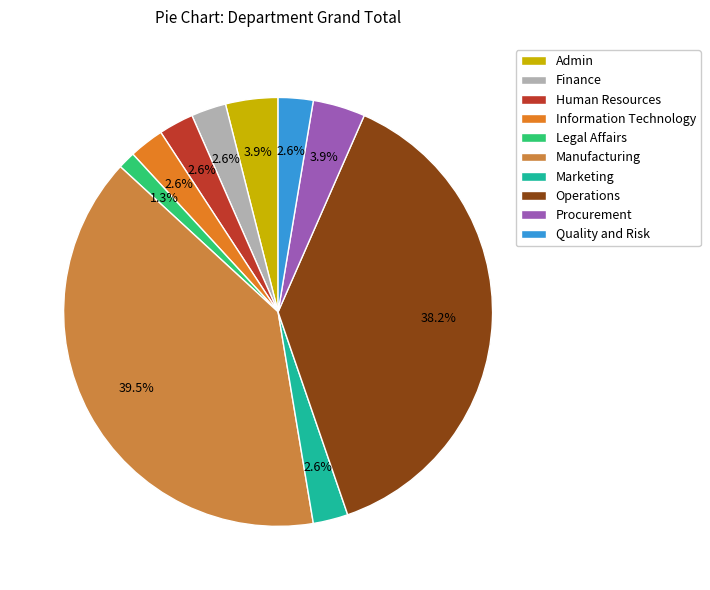

What percentage is the Operations slice, to the nearest percent?

38%